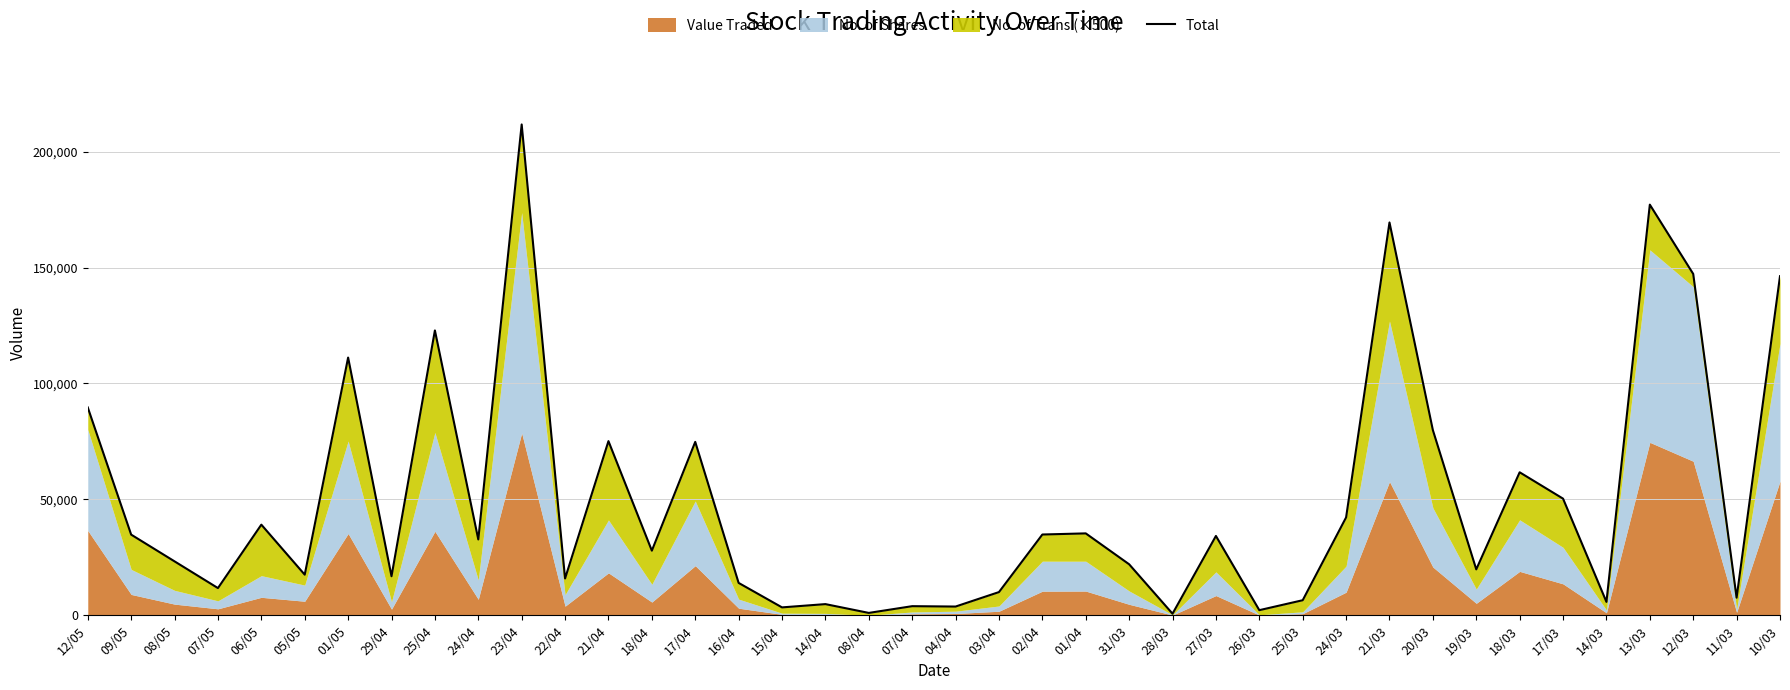

What is the average value?

49723